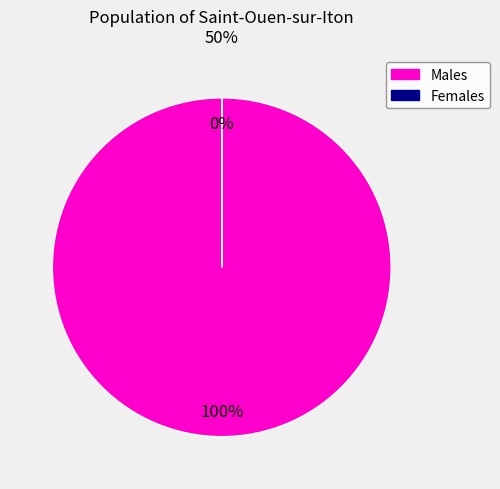

To the nearest percent, what is the difference between the largest and smallest slice percentages?

100%